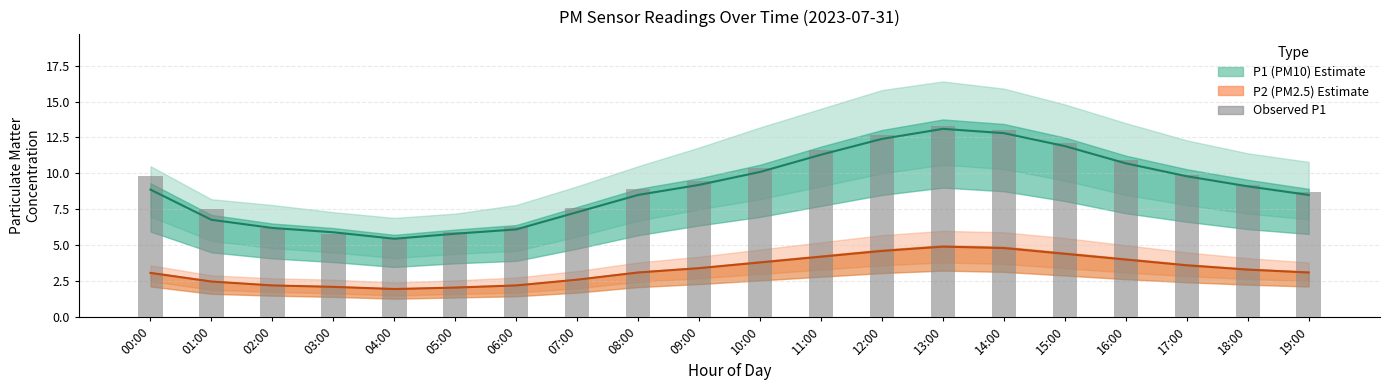

Reading right to left, list all the values displayed in this chart.

P1 mean: 8.5	9.1	9.8	10.7	11.9	12.8	13.1	12.4	11.3	10.1	9.2	8.5	7.3	6.1	5.8	5.5	5.9	6.2	6.8	8.9
P2 mean: 3.1	3.3	3.6	4.0	4.4	4.8	4.9	4.6	4.2	3.8	3.4	3.1	2.6	2.2	2.0	1.9	2.1	2.2	2.5	3.1
P1 bars (observed): 8.7	9.2	9.9	10.9	12.1	13.0	13.3	12.7	11.6	10.4	9.5	8.9	7.6	6.3	6.0	5.5	5.8	6.2	7.5	9.8